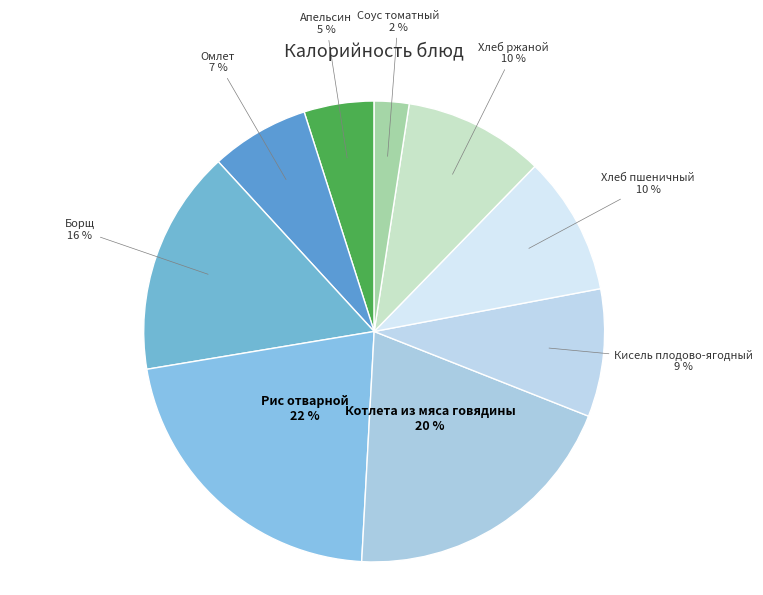

Which has a higher value, Омлет or Хлеб ржаной?

Хлеб ржаной